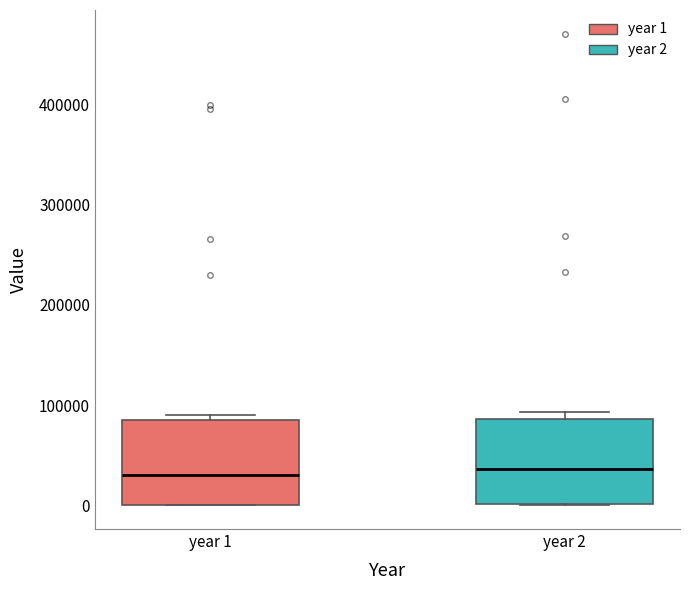

Reading left to right, read every box against the y-axis: the position of its median line, the range the box covers, and the ends of its whiskers. The values are not printed on the chart, so give them approximately, as read against the axis.

year 1: median 30000, box 0 to 90000, whiskers 0 to 90000 (just above the box's upper edge)
year 2: median 40000, box 0 to 90000, whiskers 0 to 90000 (just above the box's upper edge)